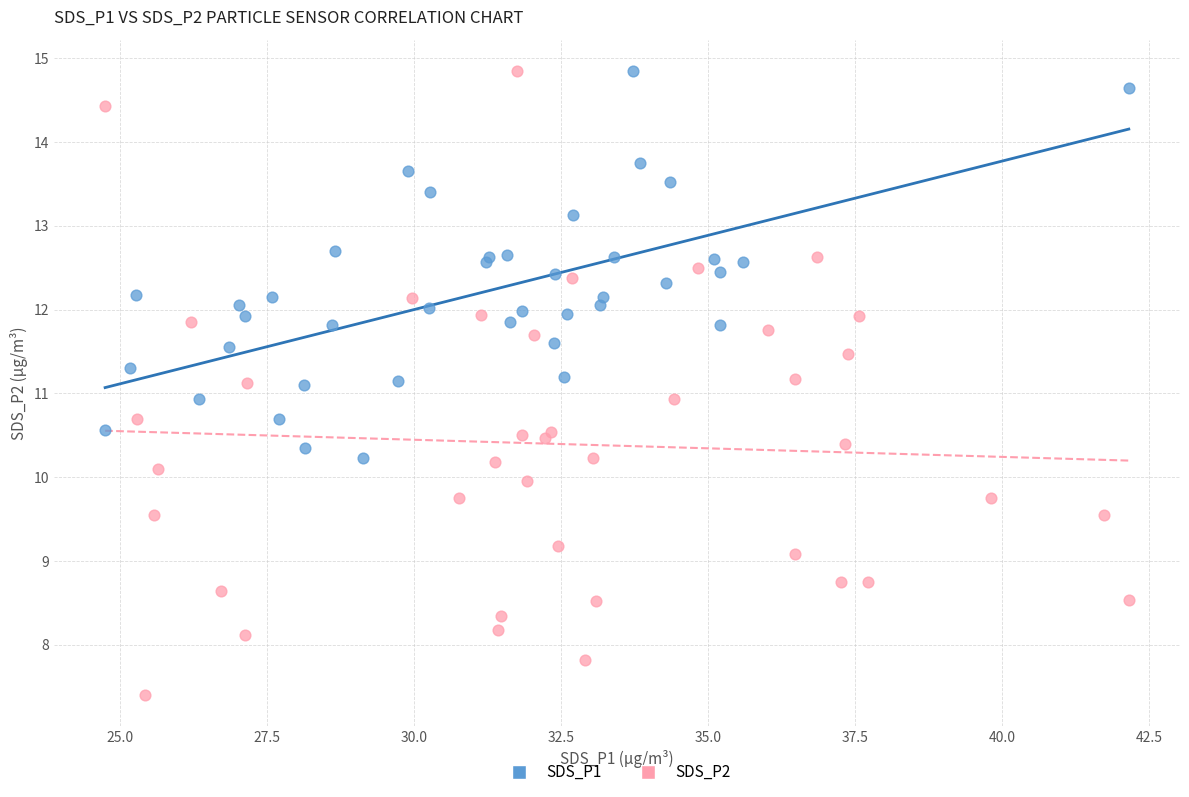

Which series has the largest Y range (max minus min)?

SDS_P2